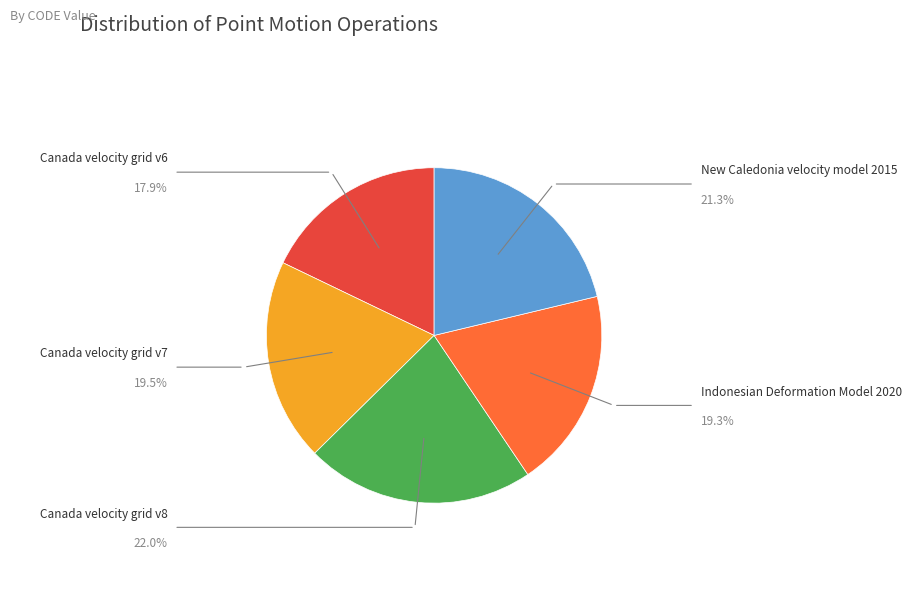

Is Canada velocity grid v7 the majority of the pie?

No